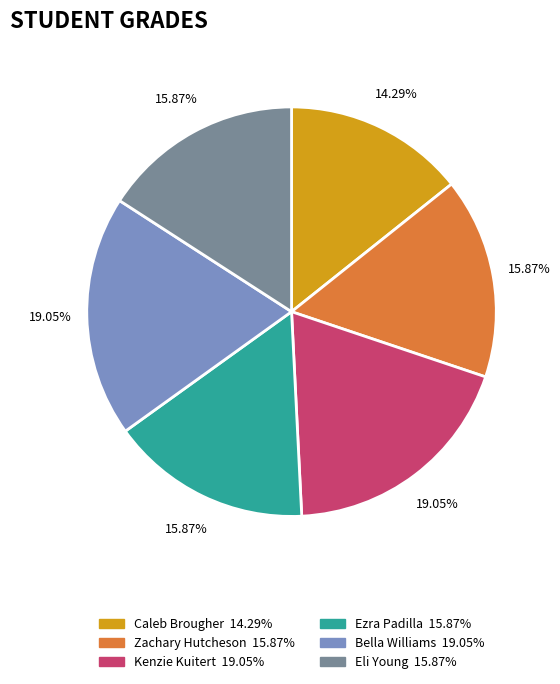

Does Ezra Padilla account for over 50% of the chart?

No